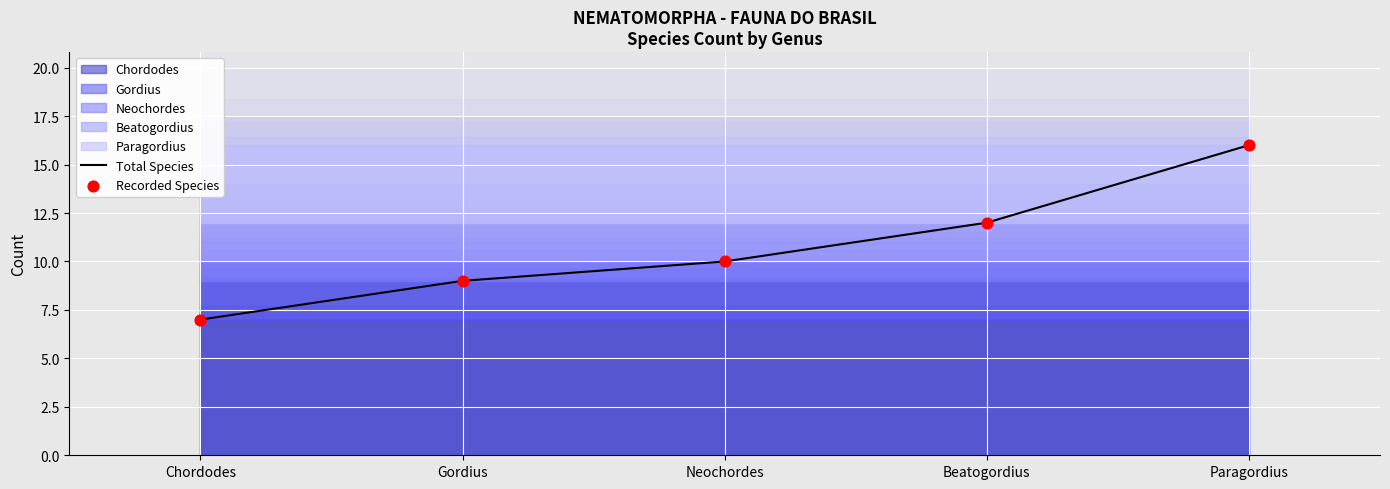

Which series has the widest spread of Y values?

Total Species